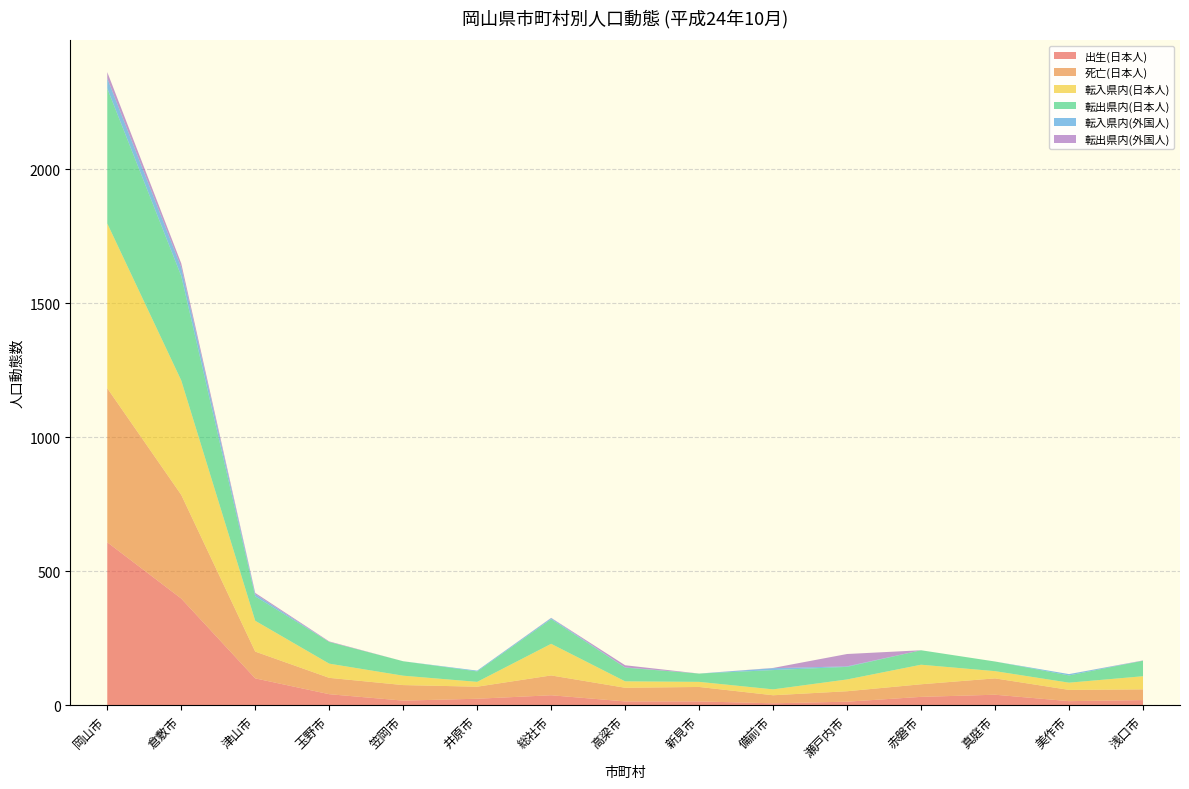

Reading right to left, list all the values displayed in this chart.

出生(日本人): 浅口市=19	美作市=15	真庭市=39	赤磐市=31	瀬戸内市=13	備前市=7	新見市=14	高梁市=14	総社市=37	井原市=24	笠岡市=17	玉野市=41	津山市=100	倉敷市=398	岡山市=608
死亡(日本人): 浅口市=40	美作市=42	真庭市=61	赤磐市=47	瀬戸内市=39	備前市=30	新見市=54	高梁市=51	総社市=74	井原市=45	笠岡市=58	玉野市=61	津山市=100	倉敷市=387	岡山市=575
転入県内(日本人): 浅口市=49	美作市=27	真庭市=27	赤磐市=73	瀬戸内市=44	備前市=22	新見市=19	高梁市=24	総社市=118	井原市=18	笠岡市=35	玉野市=53	津山市=115	倉敷市=427	岡山市=615
転出県内(日本人): 浅口市=58	美作市=27	真庭市=36	赤磐市=54	瀬戸内市=47	備前市=72	新見市=31	高梁市=51	総社市=92	井原市=39	笠岡市=54	玉野市=81	津山市=91	倉敷市=390	岡山市=504
転入県内(外国人): 浅口市=0	美作市=5	真庭市=0	赤磐市=0	瀬戸内市=2	備前市=7	新見市=0	高梁市=1	総社市=4	井原市=3	笠岡市=0	玉野市=0	津山市=8	倉敷市=32	岡山市=38
転出県内(外国人): 浅口市=1	美作市=0	真庭市=0	赤磐市=0	瀬戸内市=46	備前市=1	新見市=0	高梁市=8	総社市=1	井原市=0	笠岡市=0	玉野市=2	津山市=5	倉敷市=15	岡山市=23